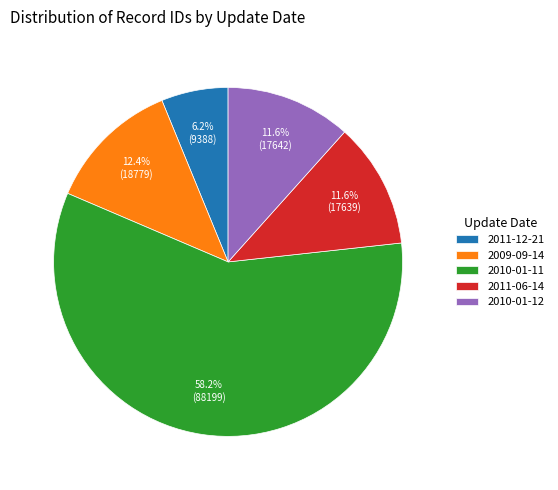

To the nearest percent, what is the average slice percentage?

20%